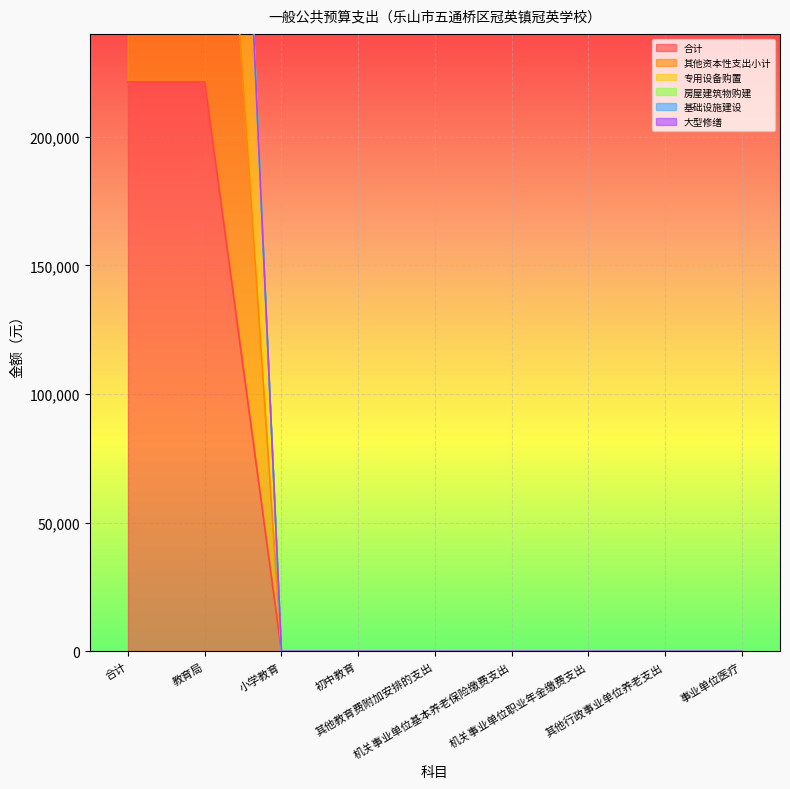

True or false: 合计 and 其他资本性支出小计 cross at least once.

False